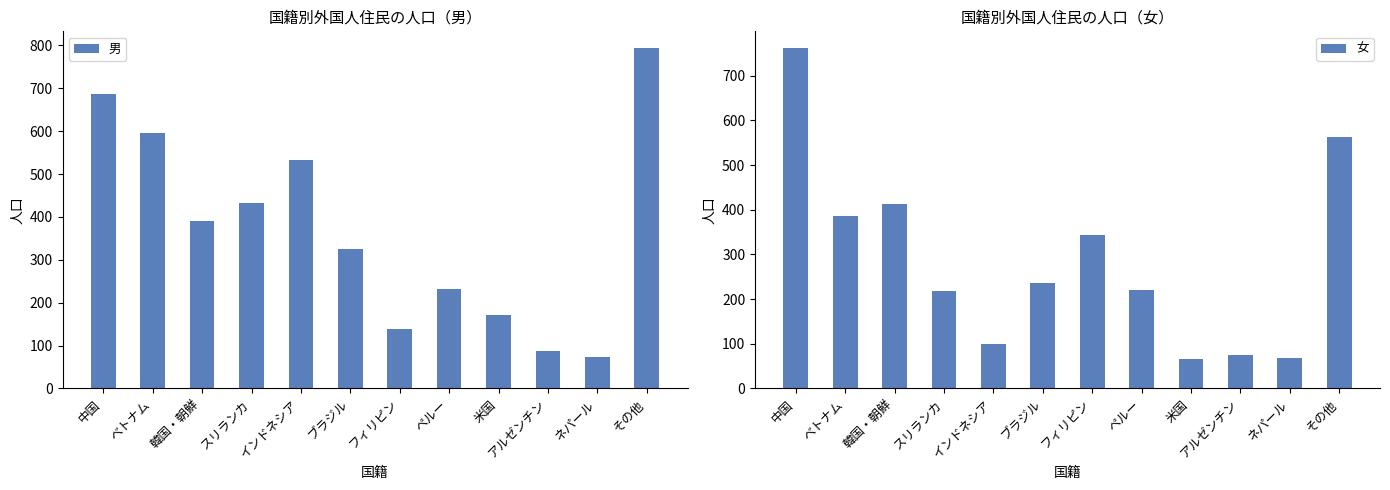

Reading right to left, list all the values displayed in this chart.

男: その他=793	ネパール=73	アルゼンチン=88	米国=172	ペルー=232	フィリピン=138	ブラジル=326	インドネシア=532	スリランカ=432	韓国・朝鮮=391	ベトナム=595	中国=687
女: その他=562	ネパール=68	アルゼンチン=75	米国=66	ペルー=220	フィリピン=343	ブラジル=236	インドネシア=99	スリランカ=219	韓国・朝鮮=413	ベトナム=387	中国=761